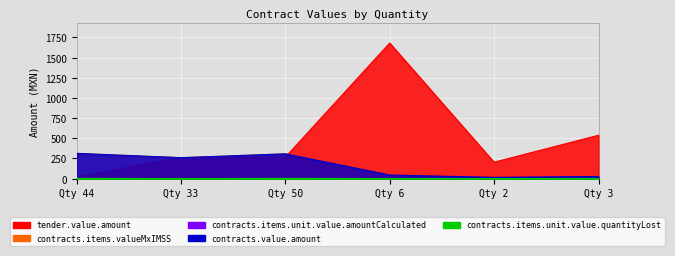

Between Qty 44 and Qty 6, which series saw the biggest shift?

tender.value.amount